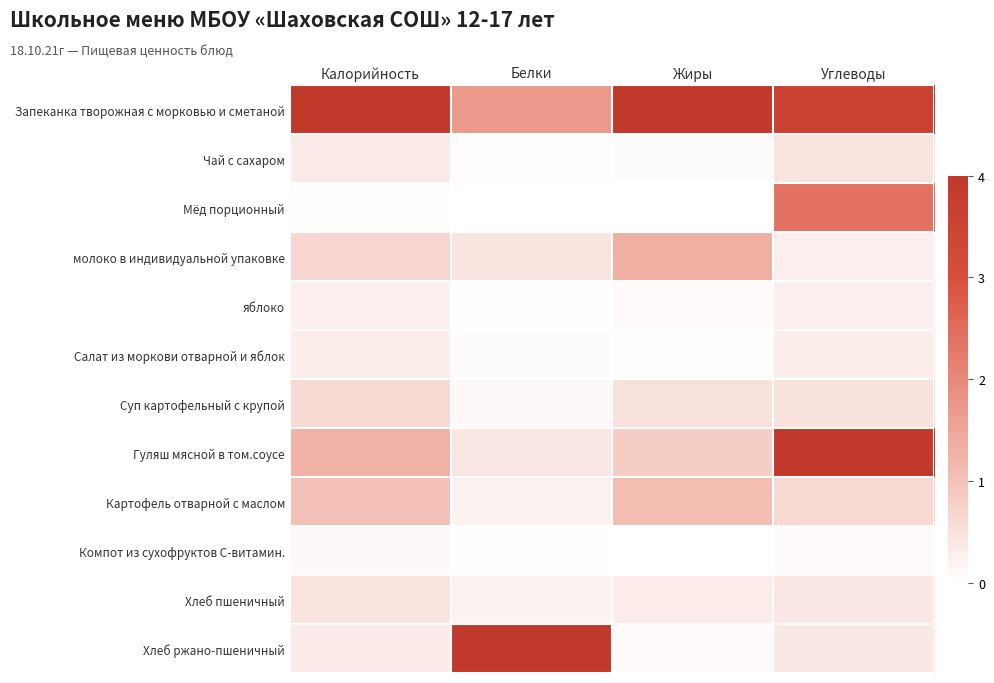

Reading right to left, extract all data points from this chart.

Запеканка творожная с морковью и сметаной: Углеводы=3.6	Жиры=4.0	Белки=1.7	Калорийность=4.0
Чай с сахаром: Углеводы=0.4	Жиры=0.1	Белки=0.0	Калорийность=0.3
Мёд порционный: Углеводы=2.4	Жиры=0.0	Белки=0.0	Калорийность=0.0
молоко в индивидуальной упаковке: Углеводы=0.3	Жиры=1.3	Белки=0.4	Калорийность=0.7
яблоко: Углеводы=0.3	Жиры=0.1	Белки=0.0	Калорийность=0.3
Салат из моркови отварной и яблок: Углеводы=0.3	Жиры=0.0	Белки=0.1	Калорийность=0.3
Суп картофельный с крупой: Углеводы=0.5	Жиры=0.5	Белки=0.1	Калорийность=0.6
Гуляш мясной в том.соусе: Углеводы=4.0	Жиры=0.8	Белки=0.4	Калорийность=1.3
Картофель отварной с маслом: Углеводы=0.6	Жиры=1.1	Белки=0.2	Калорийность=1.0
Компот из сухофруктов С-витамин.: Углеводы=0.1	Жиры=0.0	Белки=0.0	Калорийность=0.1
Хлеб пшеничный: Углеводы=0.4	Жиры=0.3	Белки=0.2	Калорийность=0.4
Хлеб ржано-пшеничный: Углеводы=0.4	Жиры=0.1	Белки=4.0	Калорийность=0.3